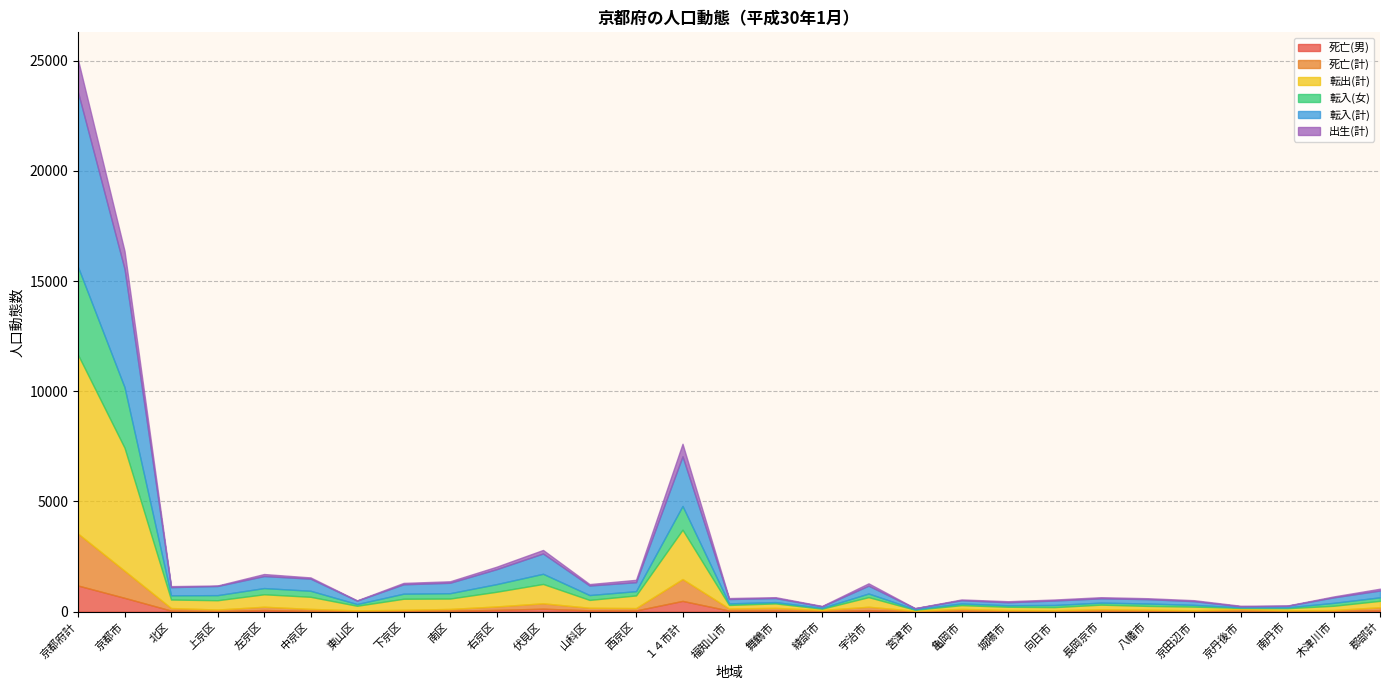

How many values in the 転入(計) series exceed 308?

14